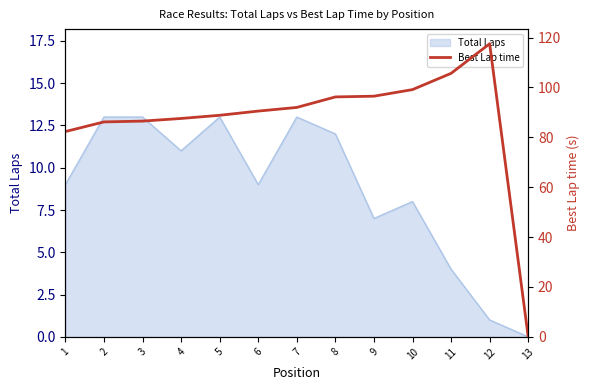

Is it true that the value at 3 is 86.5?

True